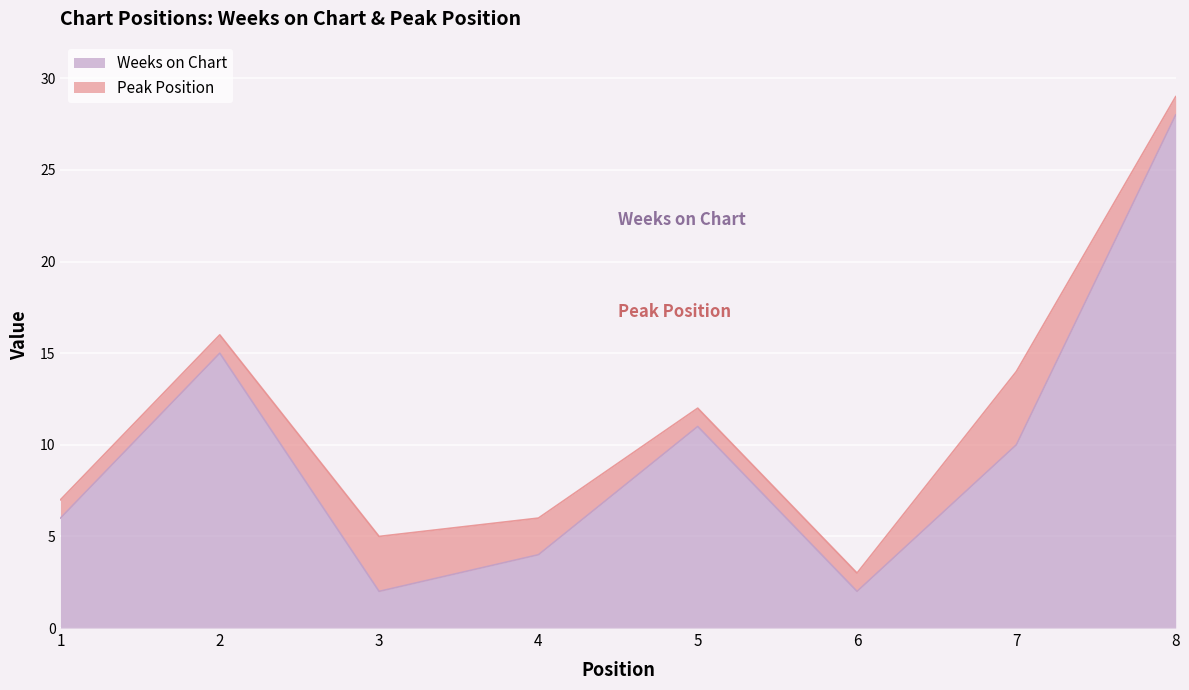

List the labels in order of value, smallest first.

3, 6, 4, 1, 7, 5, 2, 8